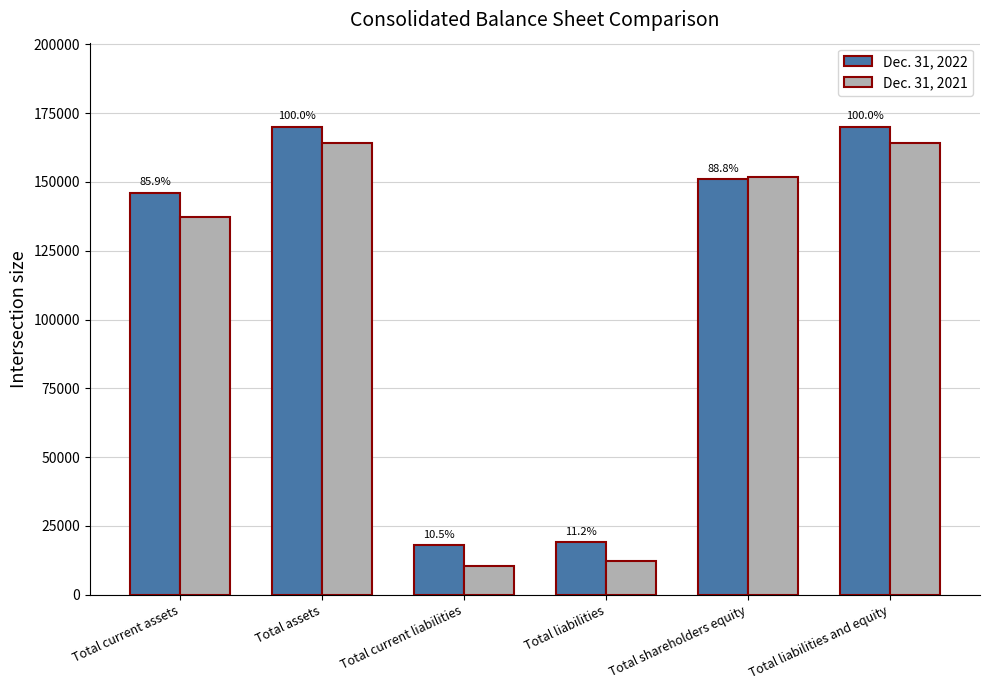

Where does the Dec. 31, 2021 series first go above 151664?

Total assets